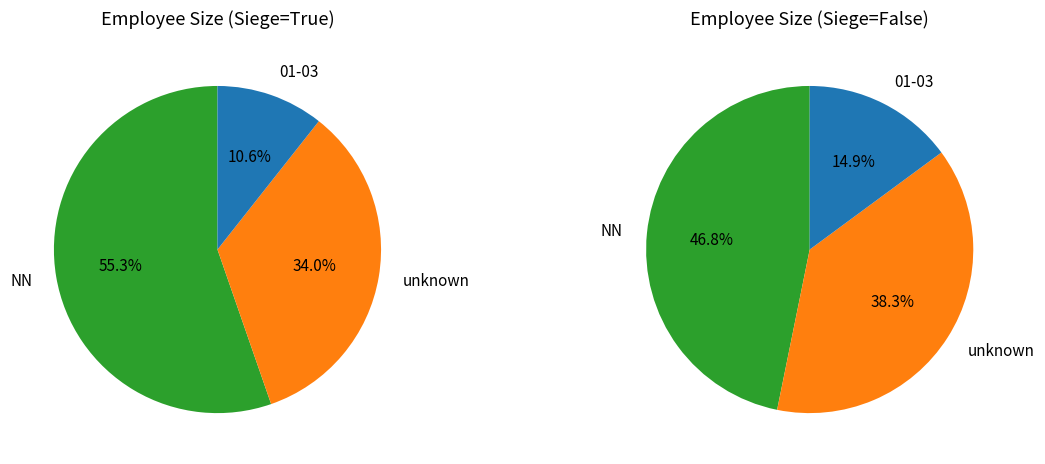

Which slice represents more than half of the pie?

NN